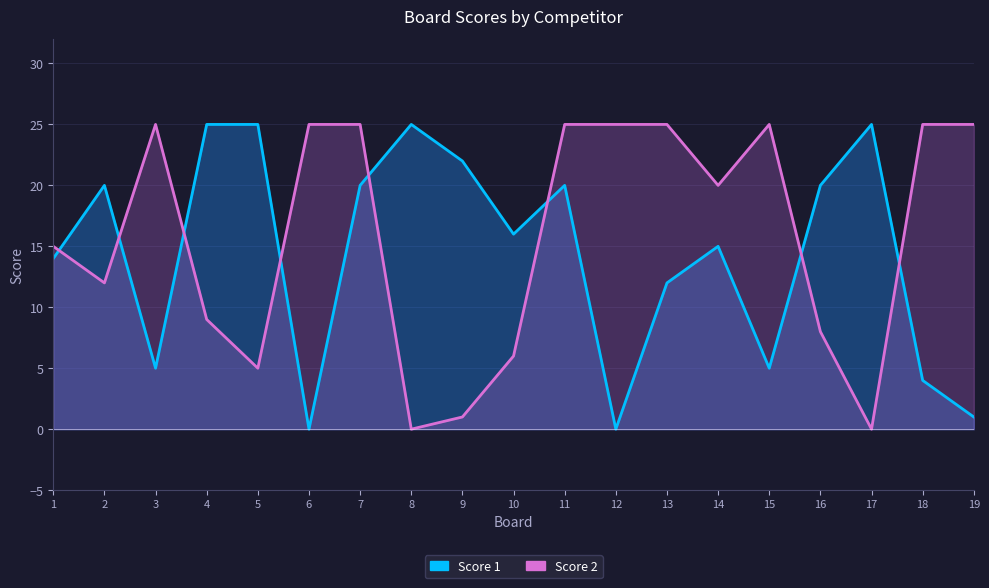

List the series in order of their overall mean, highest first.

Score 2, Score 1